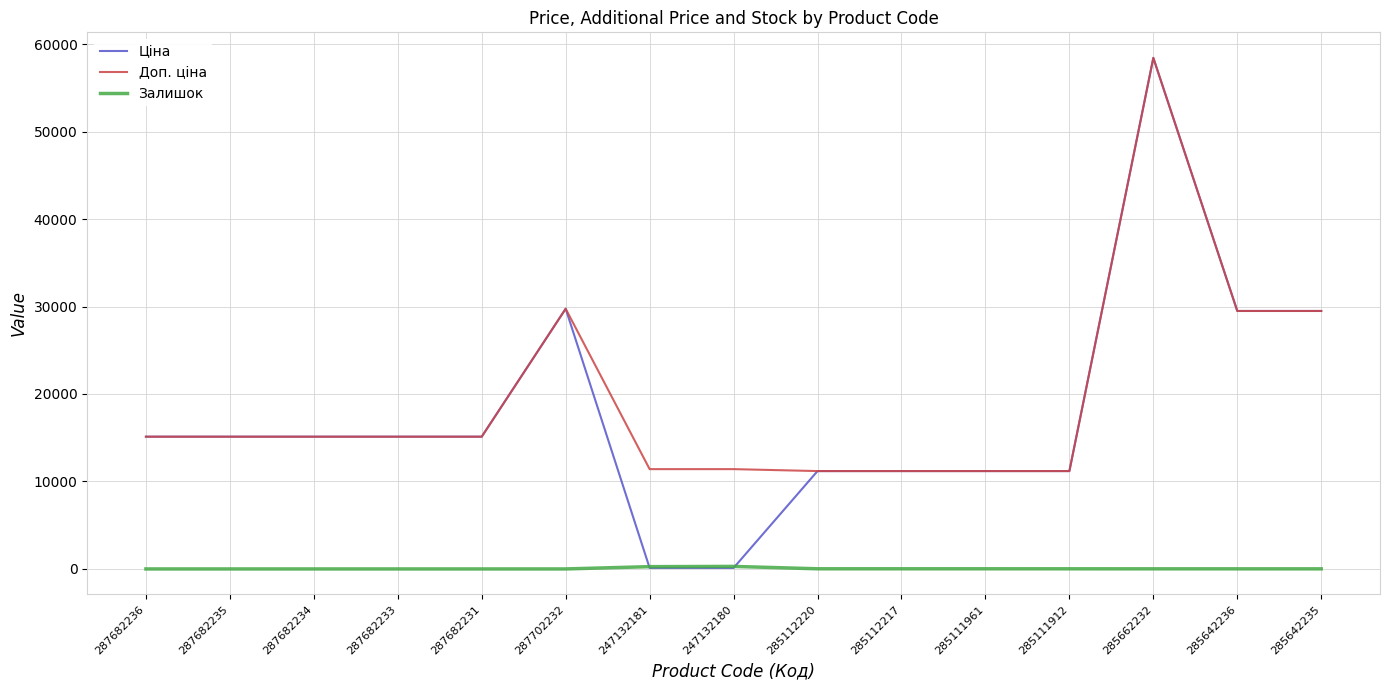

The value of Ціна at 247132181 is 114.1. True or false?

True